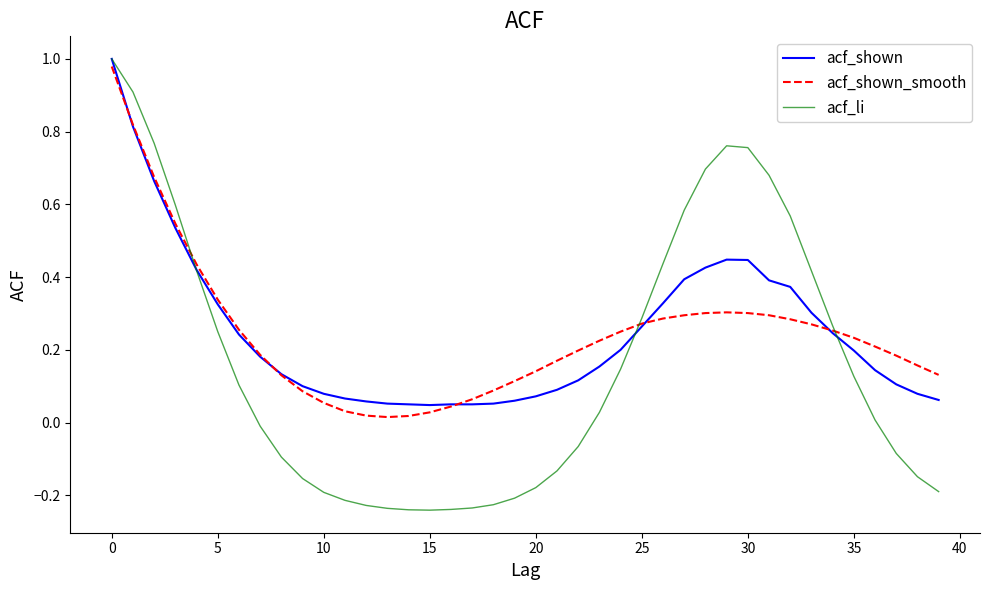

How many values in the acf_li series are below 0?

19